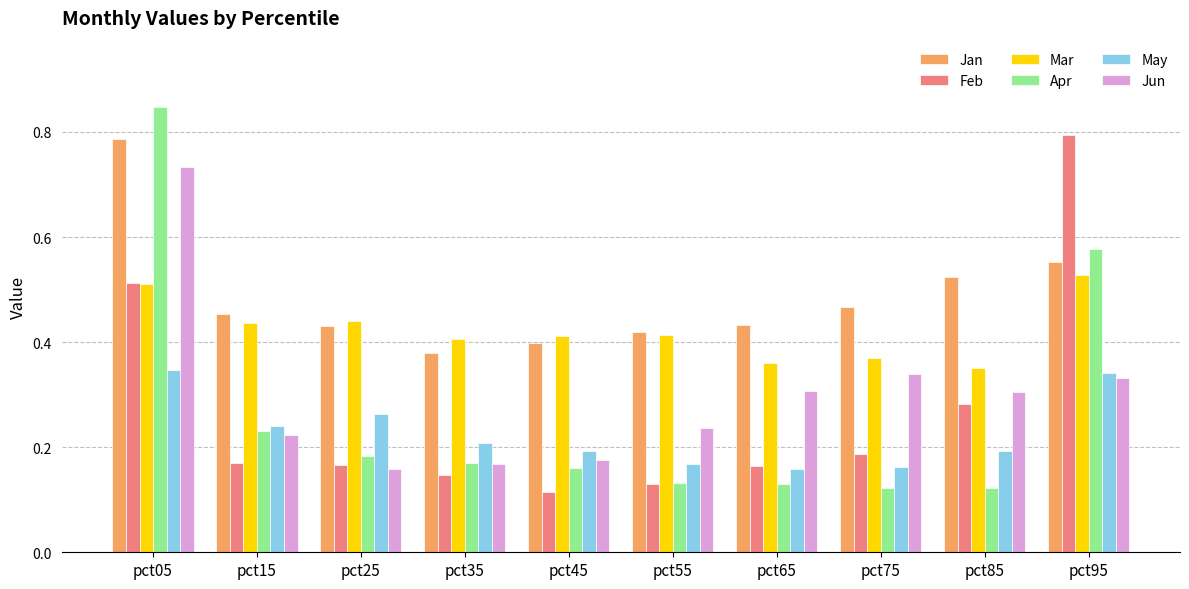

What is the sum of all Jun values?

3.0